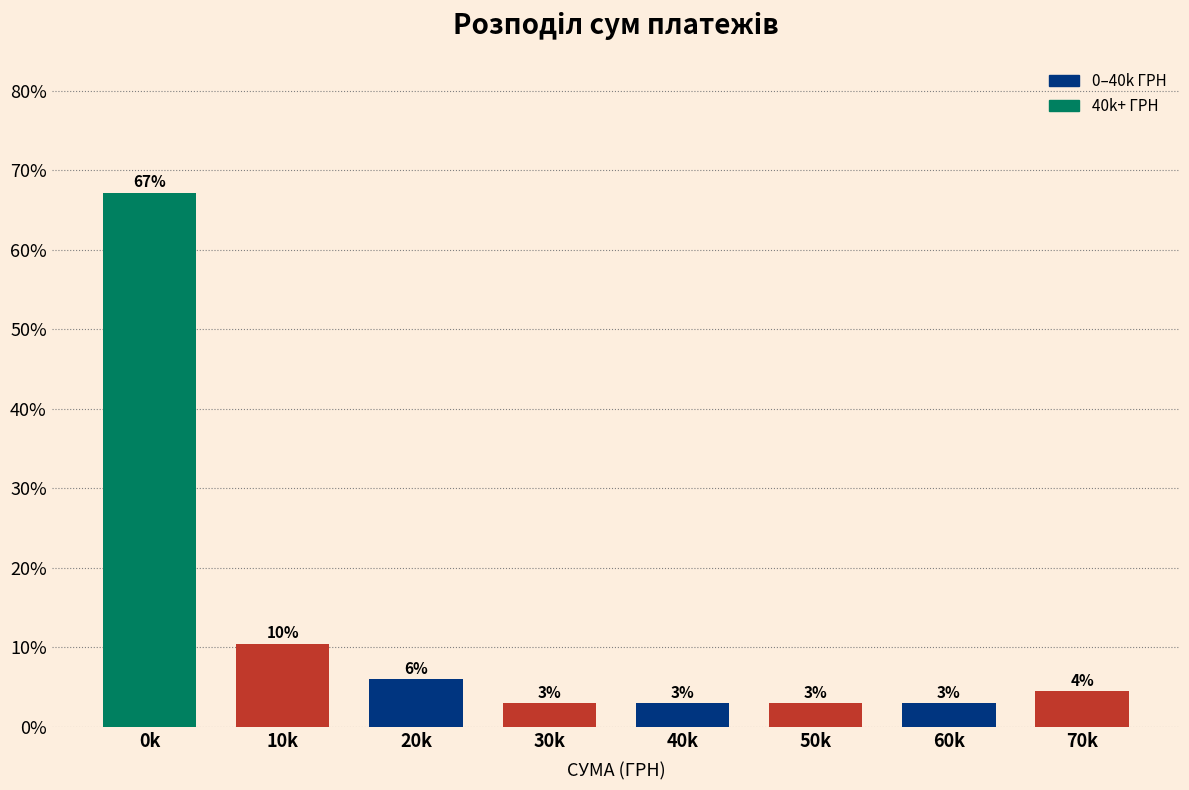

Which label corresponds to the largest value in the chart?

0k